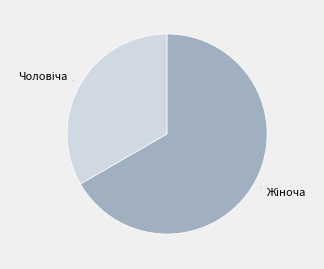

Is there a majority slice in this chart?

Yes